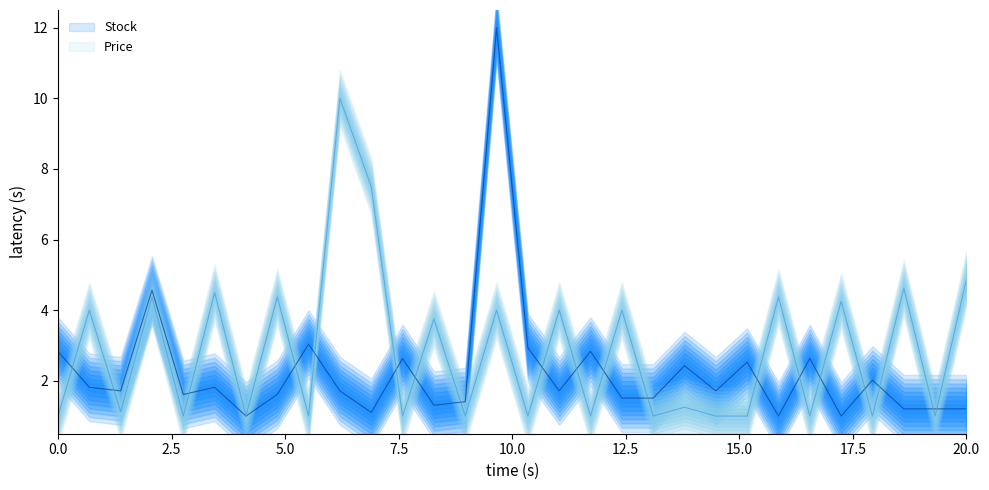

Rank the series by their average value, from lowest to highest.

Stock, Price